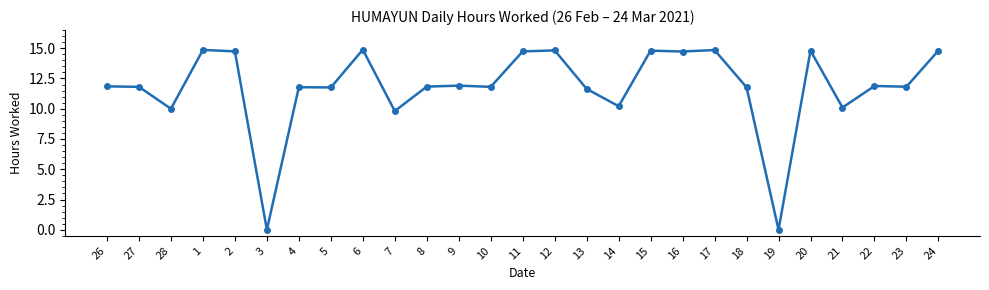

What is the maximum value shown in the chart?

14.9